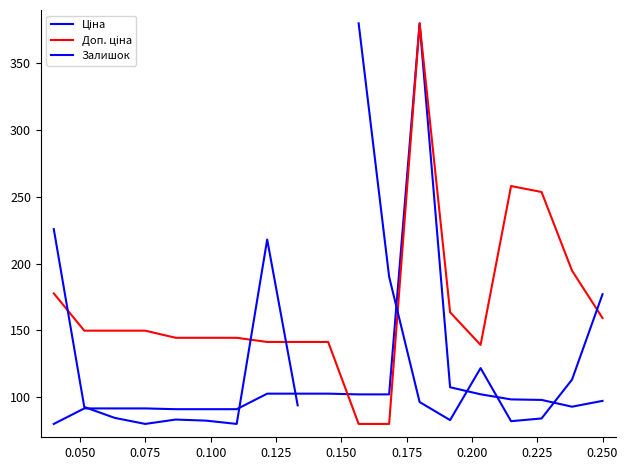

What is the difference between the maximum and second lowest values in the Залишок series?

300.0